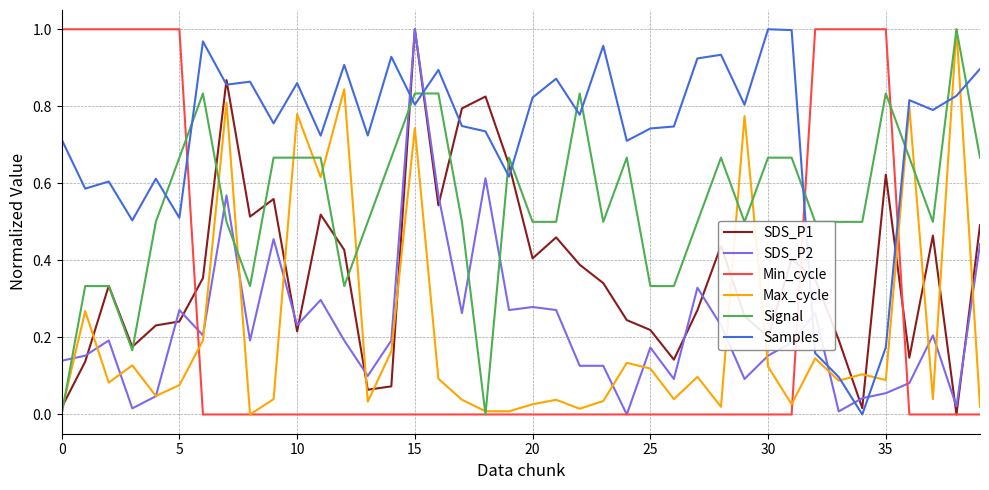

How many times do Samples and SDS_P2 cross each other?

6